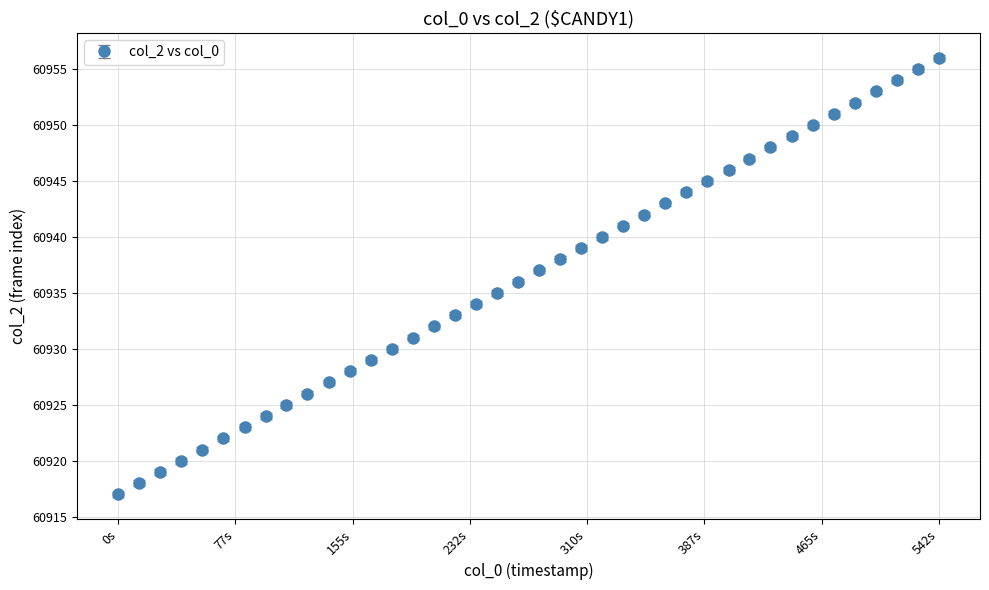

What is the value of the 25th point from the left?

60941